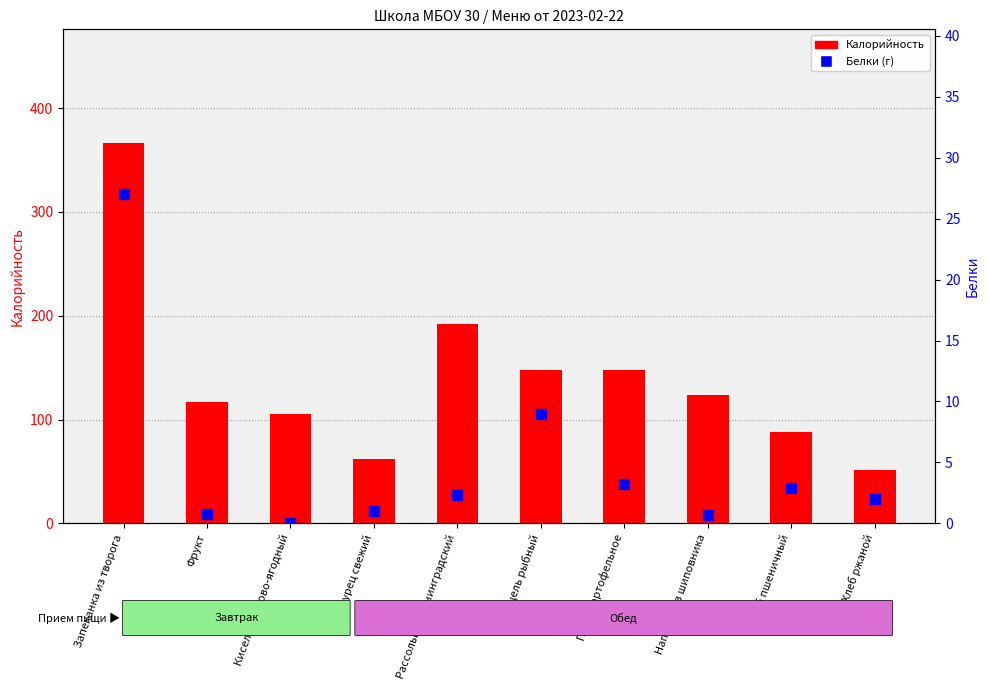

What are all the series names shown in the legend?

Калорийность, Белки